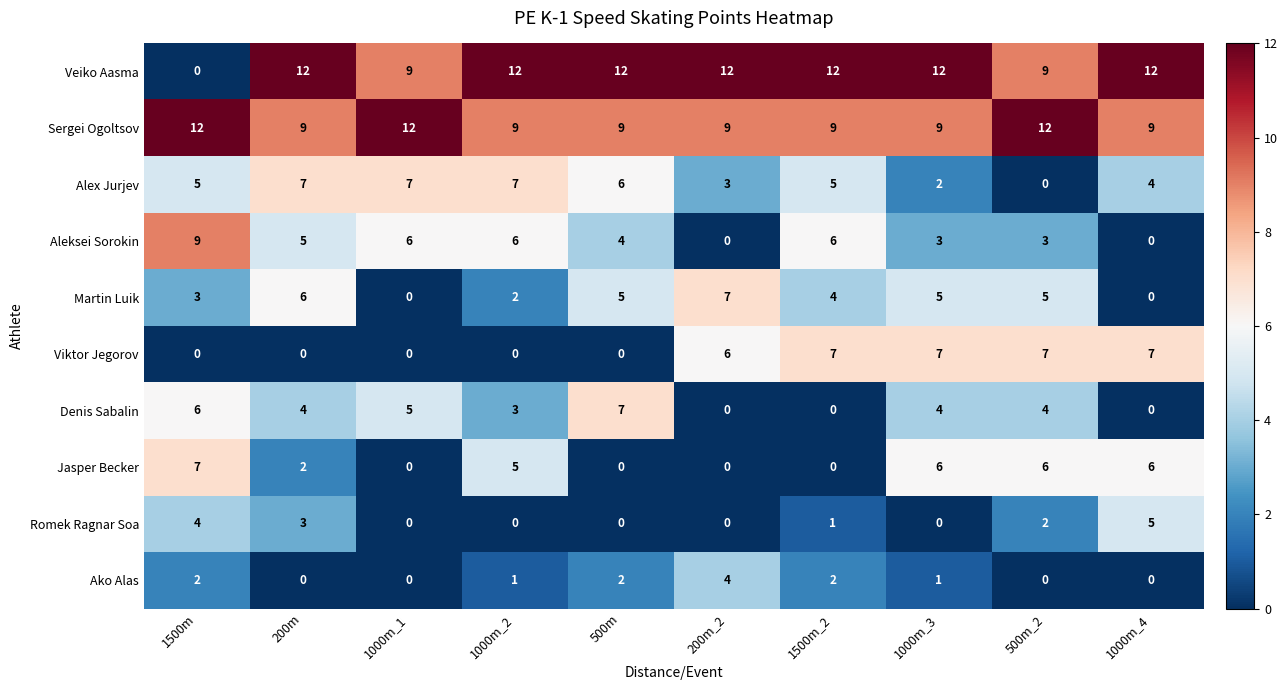

What is the maximum value shown in the chart?

12